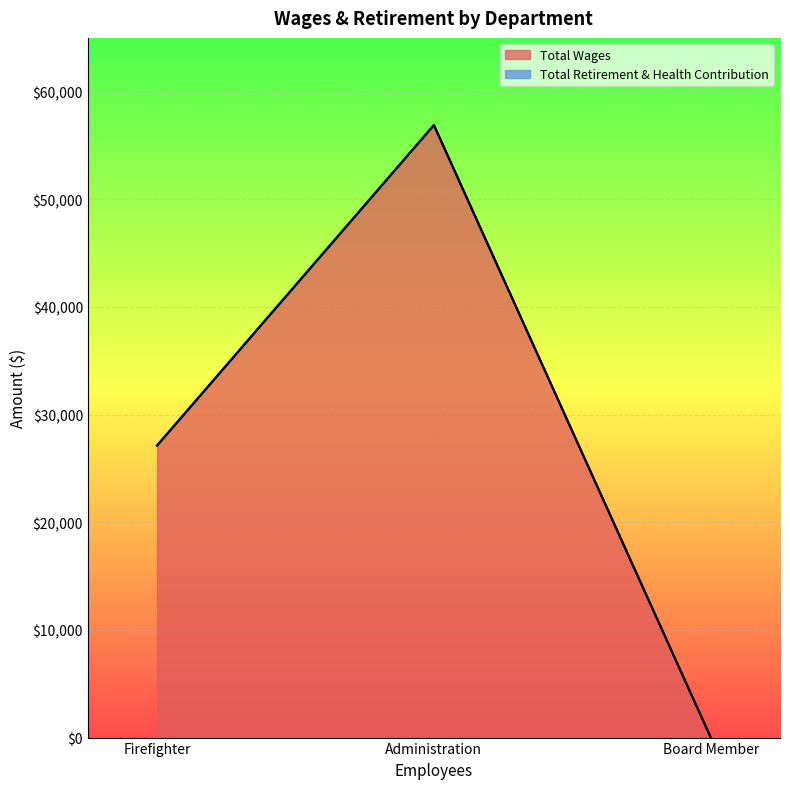

What is the sum of the Total Wages values at Firefighter and Board Member?

27127